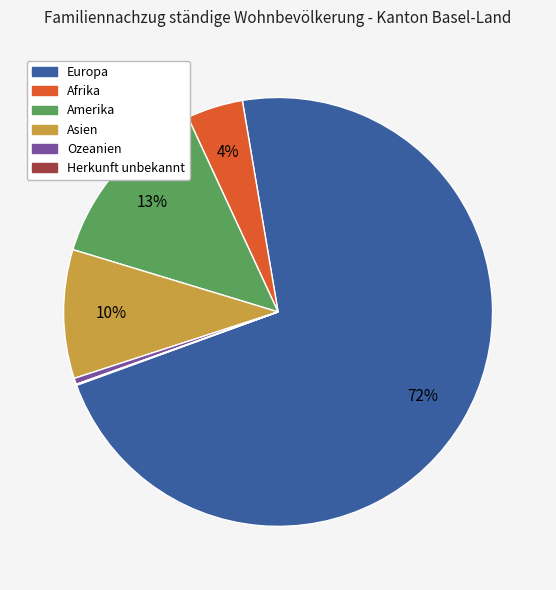

Is it true that Amerika is 4% of the pie?

False